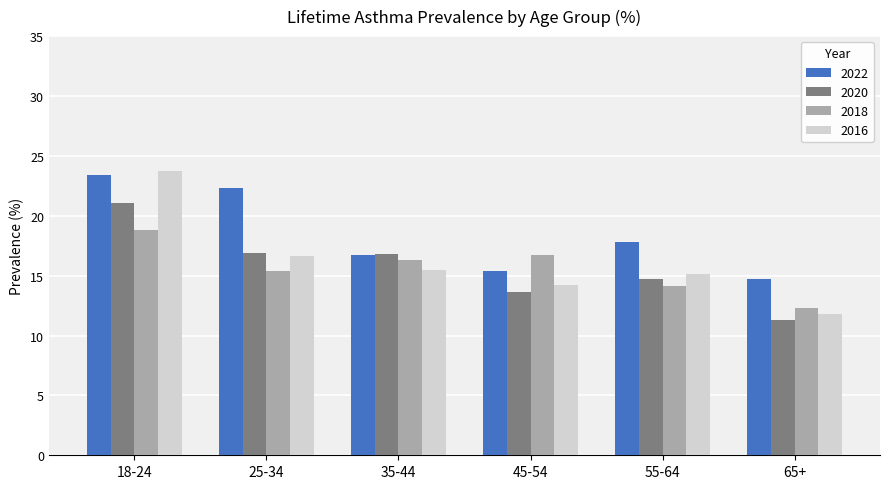

At which category is the sum across all series the highest?

18-24